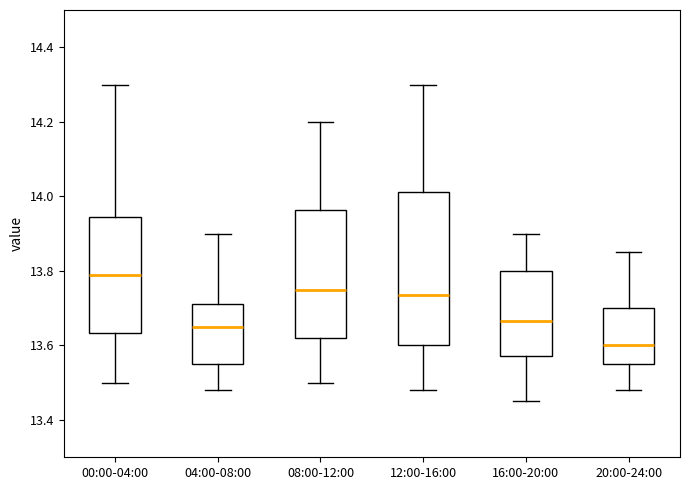

Which box's median line is the lowest?

20:00-24:00